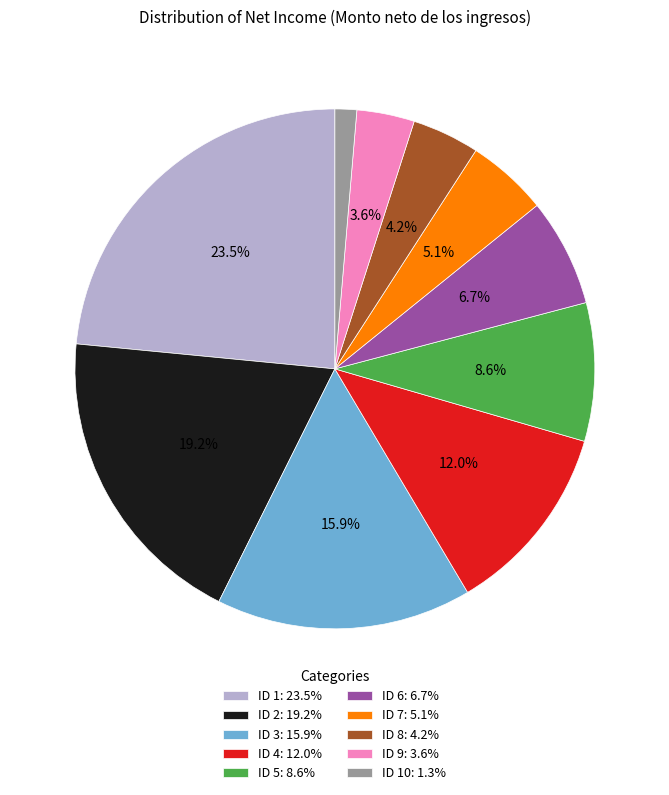

To the nearest percent, what is the difference between the largest and smallest slice percentages?

22%